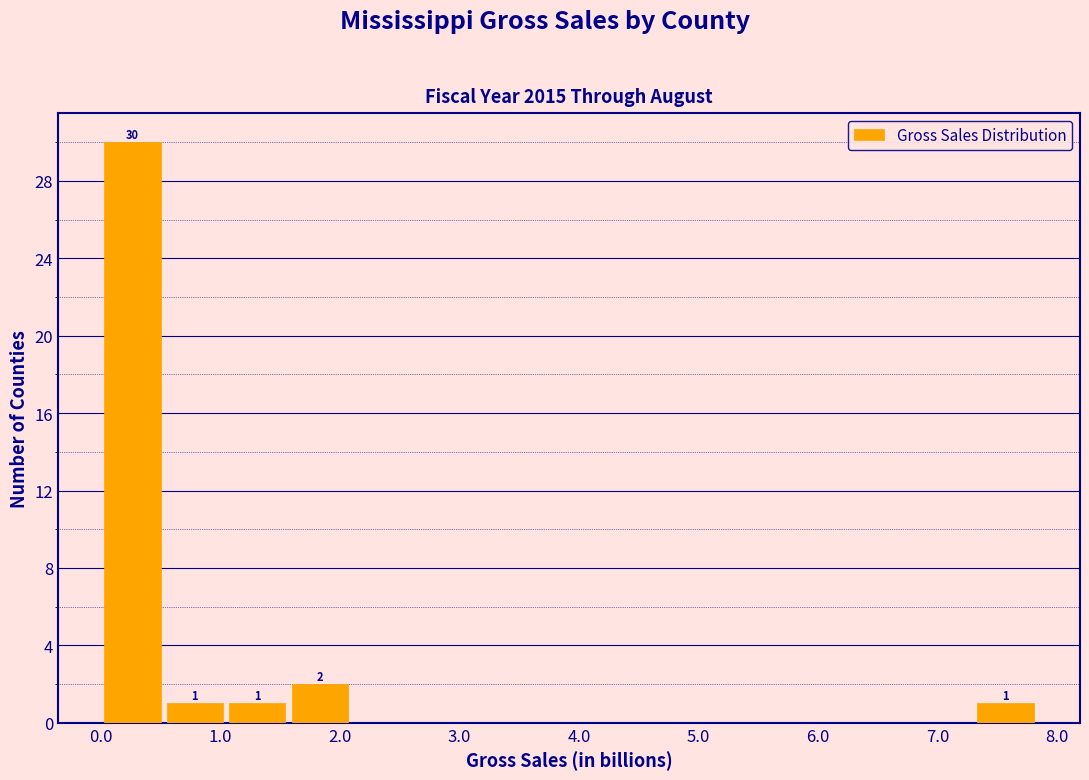

Over which range of the x-axis is the bar tallest?

0.0 to 0.5